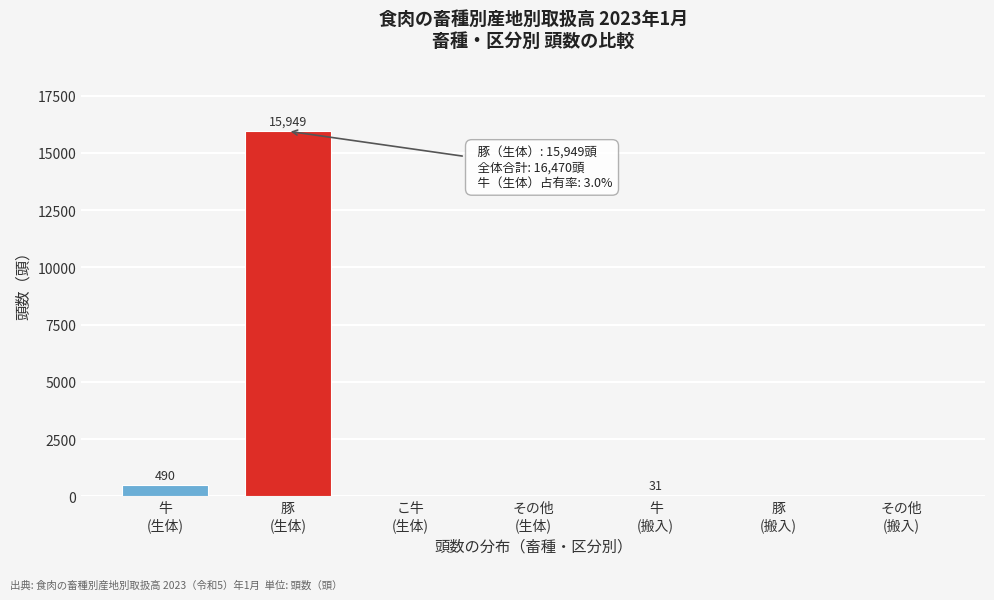

What is the sum of all values?

16470